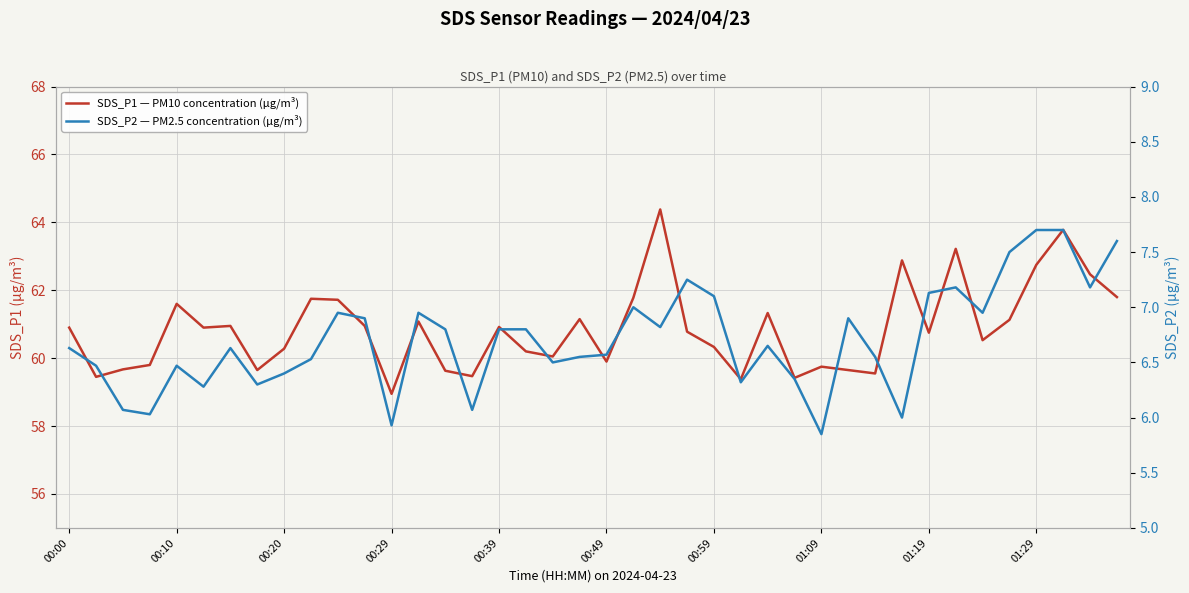

Reading right to left, transcribe all the data shown in this chart.

SDS_P1 — PM10 concentration (µg/m³): 61.8	62.5	63.8	62.8	61.1	60.5	63.2	60.8	62.9	59.5	59.6	59.8	59.4	61.3	59.4	60.3	60.8	64.4	61.8	59.9	61.1	60.0	60.2	60.9	59.5	59.6	61.1	59.0	61.0	61.7	61.8	60.3	59.6	61.0	60.9	61.6	59.8	59.7	59.5	60.9
SDS_P2 — PM2.5 concentration (µg/m³): 7.6	7.2	7.7	7.7	7.5	7.0	7.2	7.1	6.0	6.5	6.9	5.8	6.3	6.7	6.3	7.1	7.2	6.8	7.0	6.6	6.5	6.5	6.8	6.8	6.1	6.8	7.0	5.9	6.9	7.0	6.5	6.4	6.3	6.6	6.3	6.5	6.0	6.1	6.5	6.6